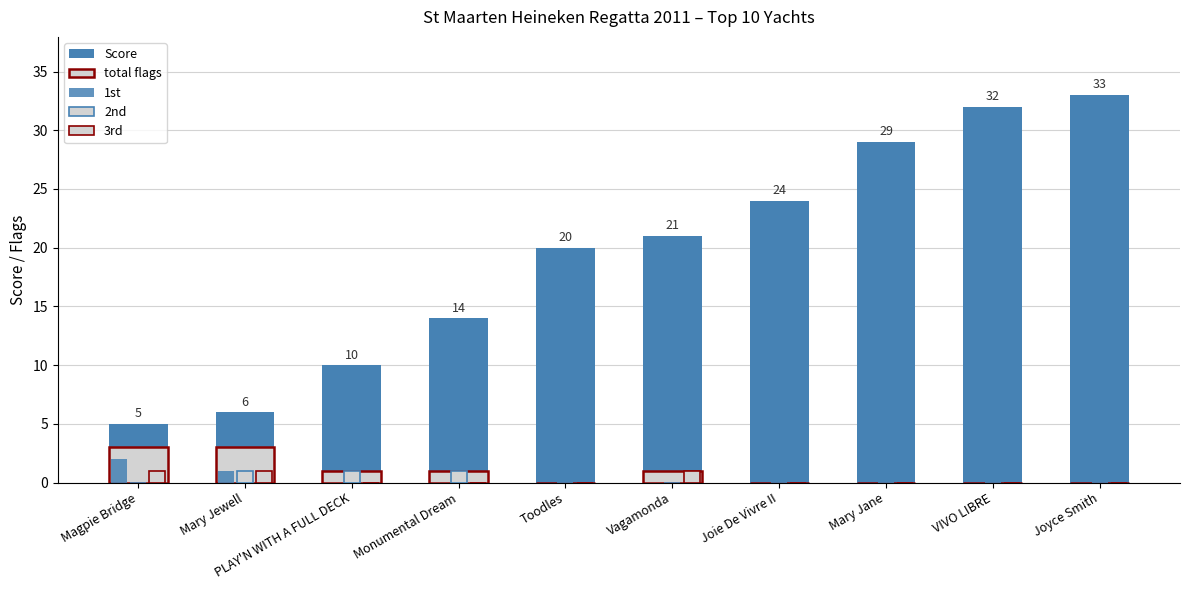

How many data points does each series have?

10